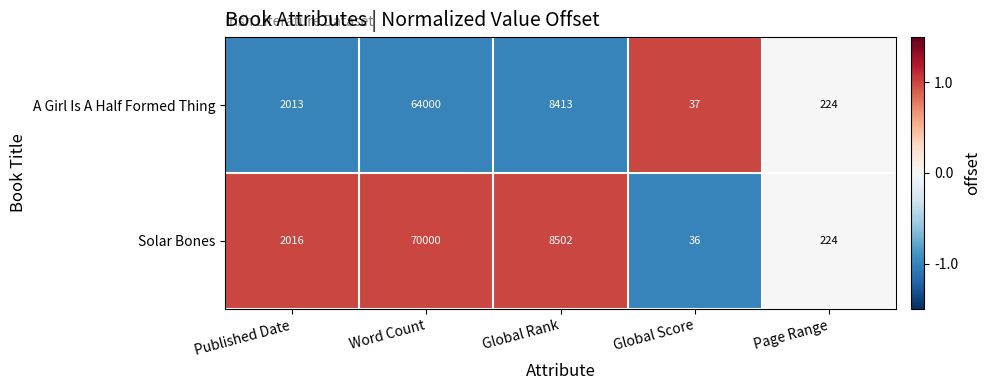

Reading left to right, transcribe all the data shown in this chart.

A Girl Is A Half Formed Thing: 2013	64000	8413	37	224
Solar Bones: 2016	70000	8502	36	224